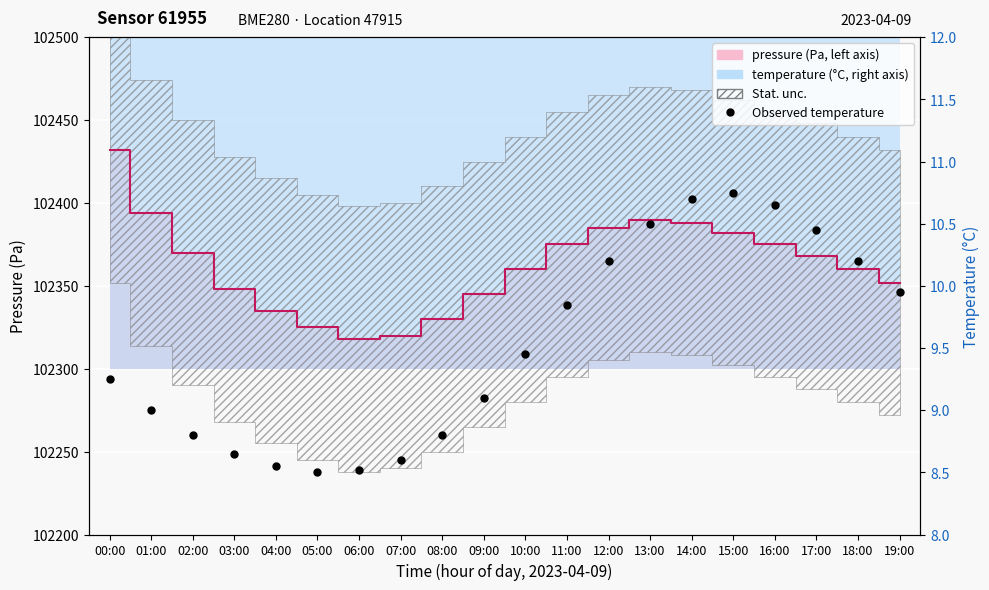

Reading left to right, transcribe all the data shown in this chart.

00:00=9.2	01:00=9.0	02:00=8.8	03:00=8.7	04:00=8.6	05:00=8.5	06:00=8.5	07:00=8.6	08:00=8.8	09:00=9.1	10:00=9.4	11:00=9.8	12:00=10.2	13:00=10.5	14:00=10.7	15:00=10.8	16:00=10.7	17:00=10.4	18:00=10.2	19:00=9.9